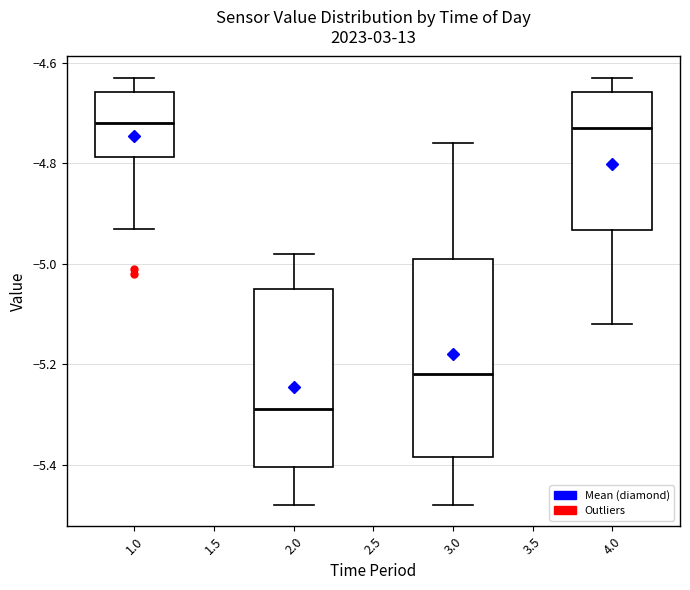

Which box is the tallest, from its lower edge to its upper edge?

3.0